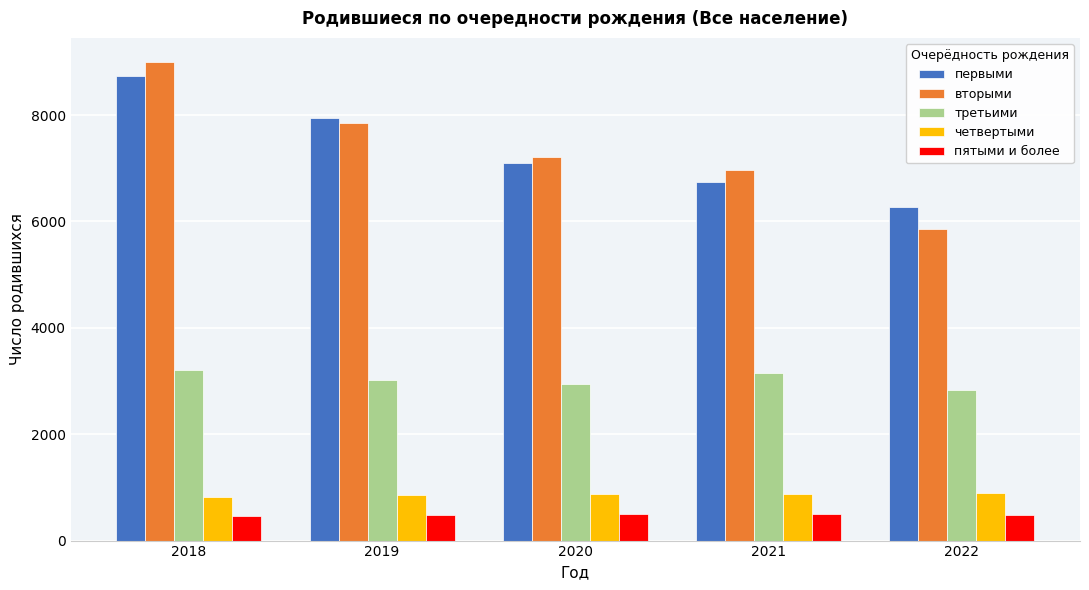

What is the spread (max minus min) of values at 2022?

5791